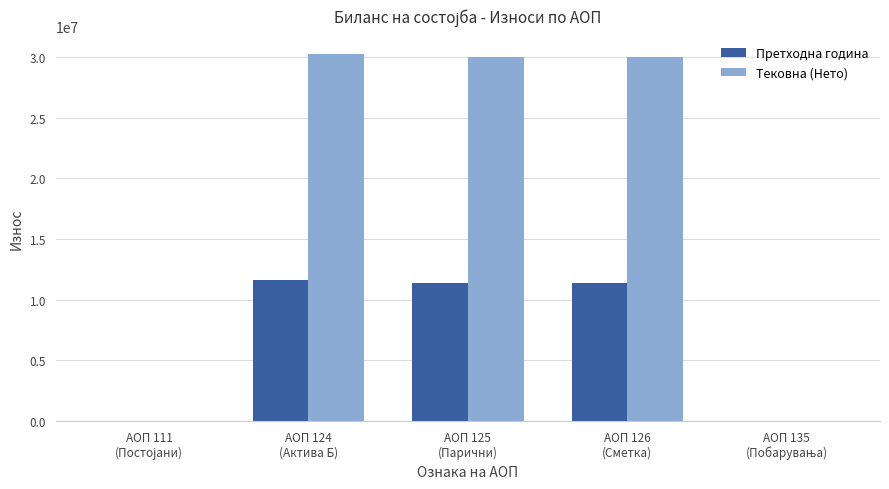

Is the value of Претходна година at AОП 126
(Сметка) greater than the value of Тековна (Нето) at AОП 126
(Сметка)?

No